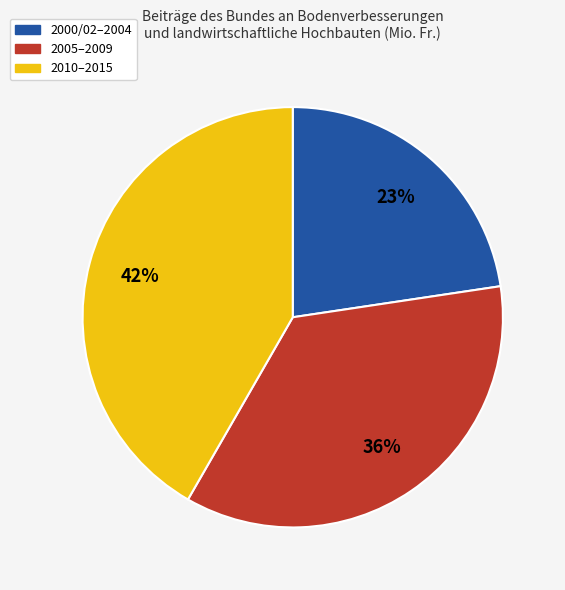

Does any single category account for the majority?

No